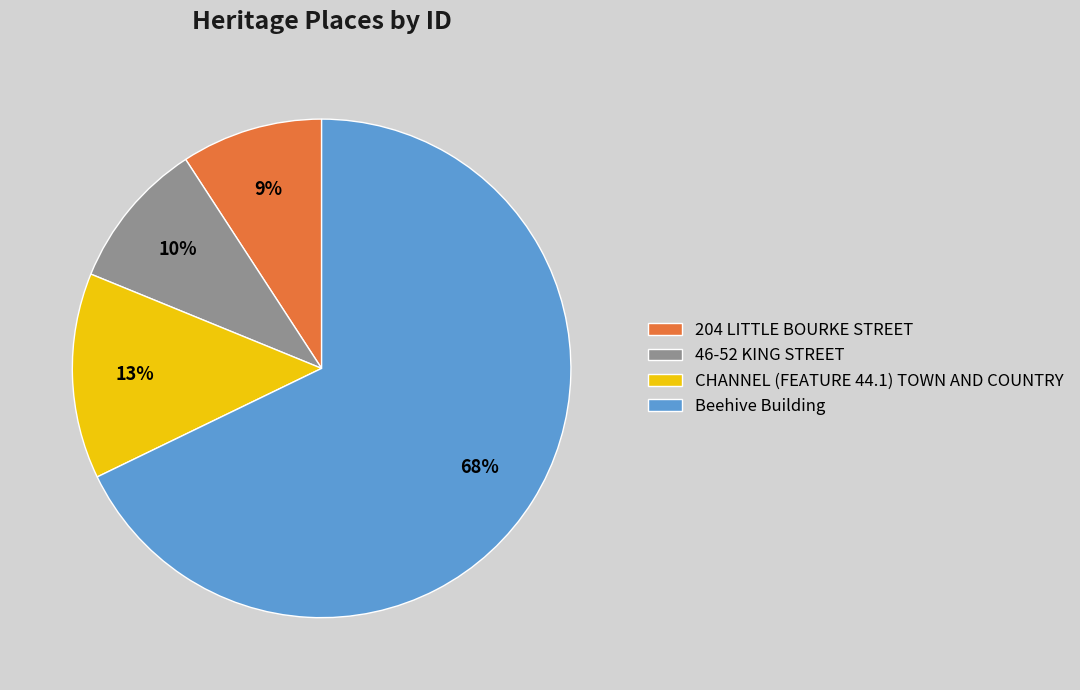

How many segments does this pie chart have?

4